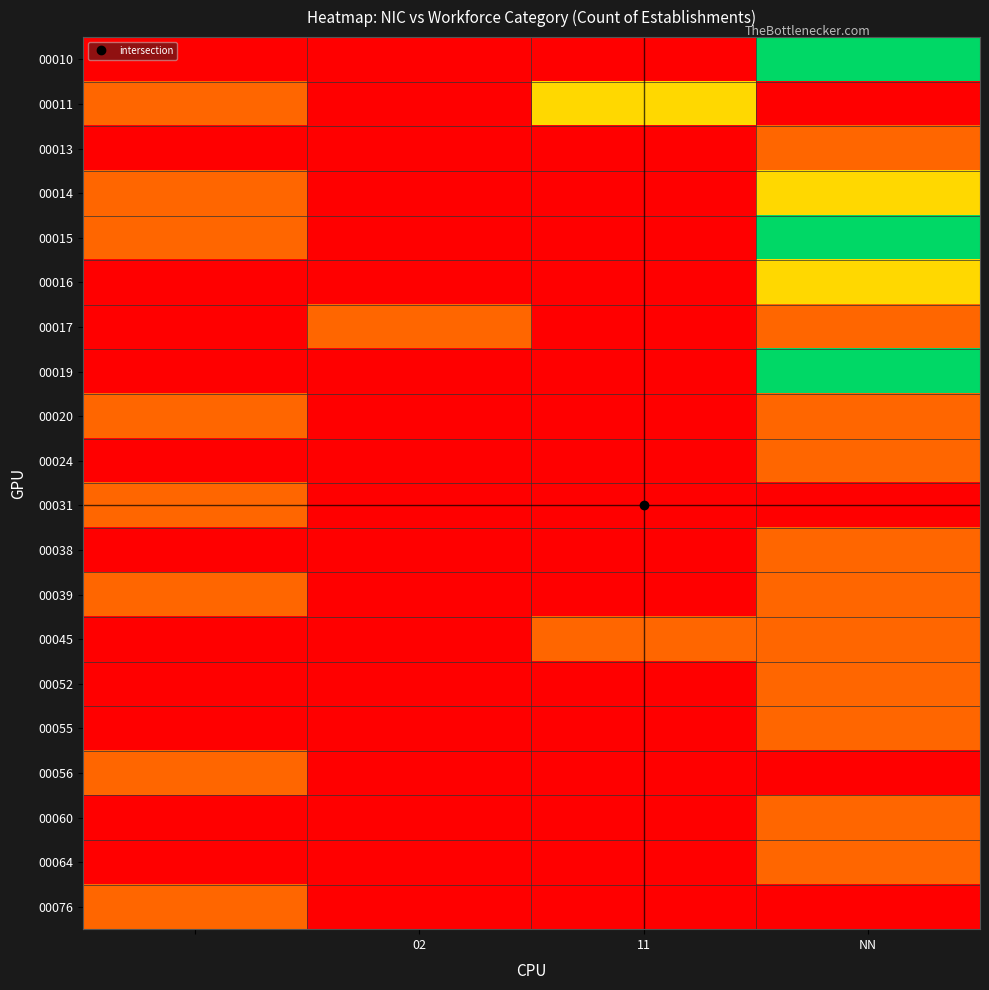

Reading right to left, list all the values displayed in this chart.

00010: 1.0	0.0	0.0	0.0
00011: 0.0	0.7	0.0	0.3
00013: 0.3	0.0	0.0	0.0
00014: 0.7	0.0	0.0	0.3
00015: 1.0	0.0	0.0	0.3
00016: 0.7	0.0	0.0	0.0
00017: 0.3	0.0	0.3	0.0
00019: 1.0	0.0	0.0	0.0
00020: 0.3	0.0	0.0	0.3
00024: 0.3	0.0	0.0	0.0
00031: 0.0	0.0	0.0	0.3
00038: 0.3	0.0	0.0	0.0
00039: 0.3	0.0	0.0	0.3
00045: 0.3	0.3	0.0	0.0
00052: 0.3	0.0	0.0	0.0
00055: 0.3	0.0	0.0	0.0
00056: 0.0	0.0	0.0	0.3
00060: 0.3	0.0	0.0	0.0
00064: 0.3	0.0	0.0	0.0
00076: 0.0	0.0	0.0	0.3